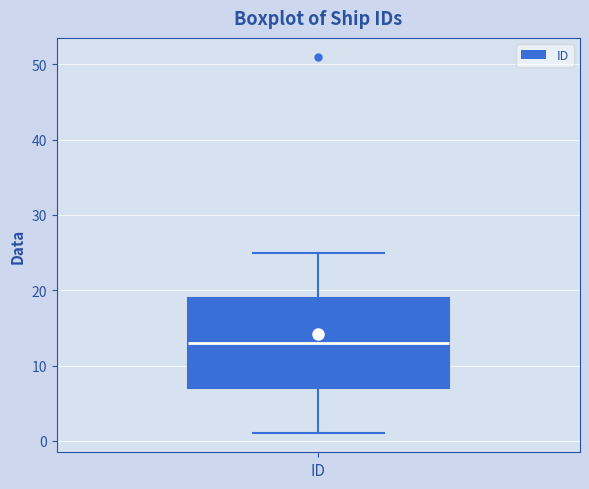

Transcribe this box plot: give where the median line is, the range the box spans, and where the two whiskers end, as read against the y-axis. The values are not printed on the chart, so give them approximately, as read against the axis.

median 13, box 7 to 19, whiskers 1 to 25